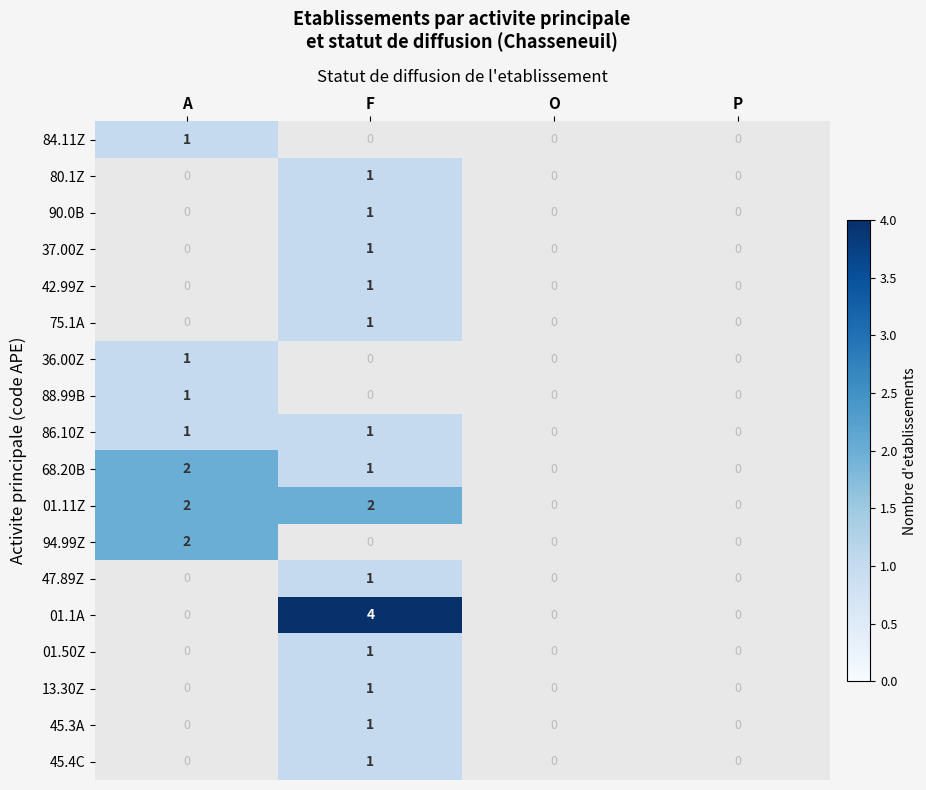

Is it true that 01.1A equals 4 at F?

True